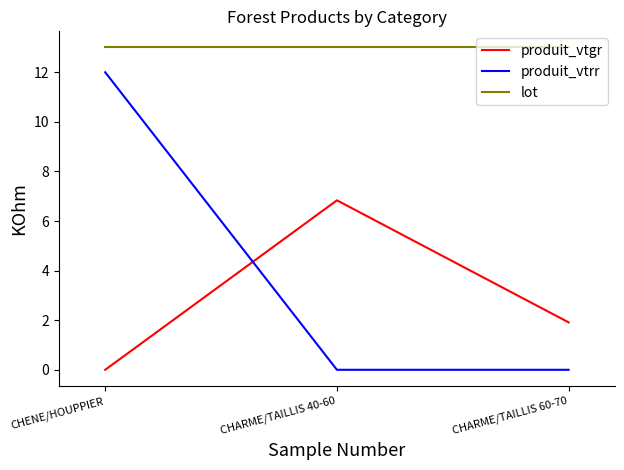

What is the difference between the maximum and minimum values in the produit_vtgr series?

6.8